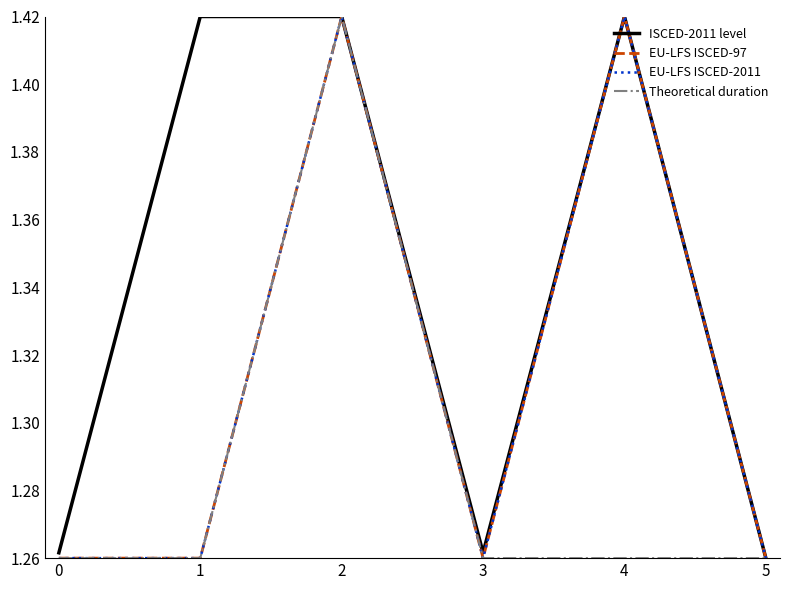

Does the chart display data point markers on the line(s)?

No